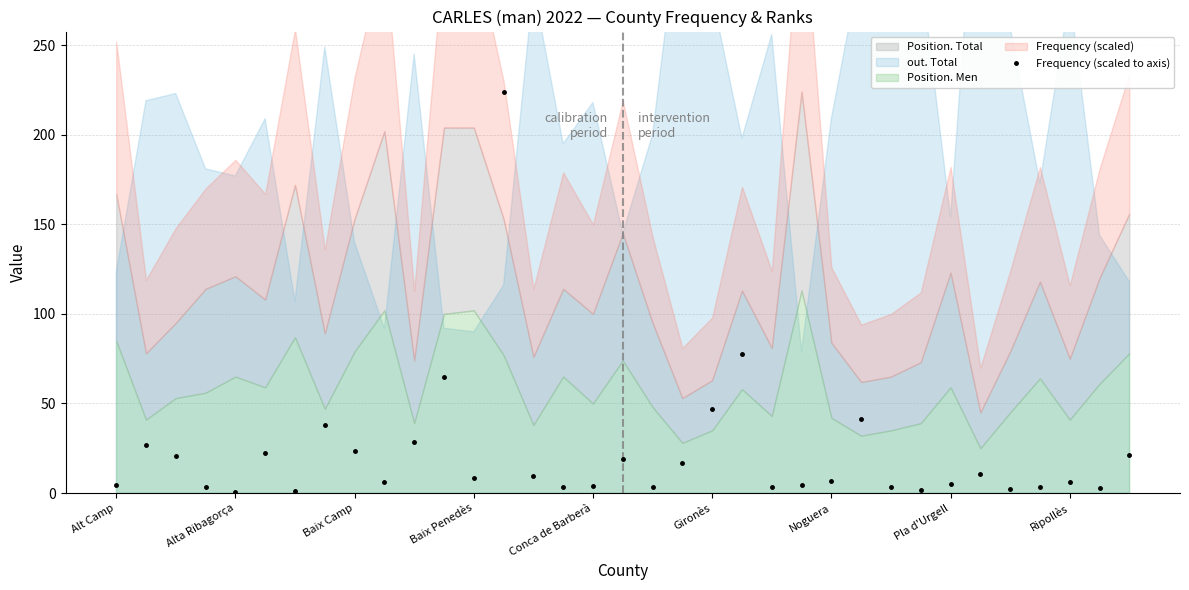

What value does the data have at 33?

2.9